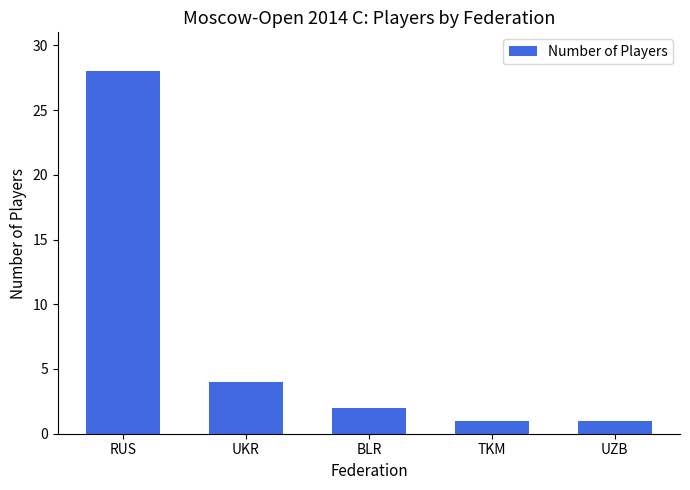

How many data points does each series have?

5